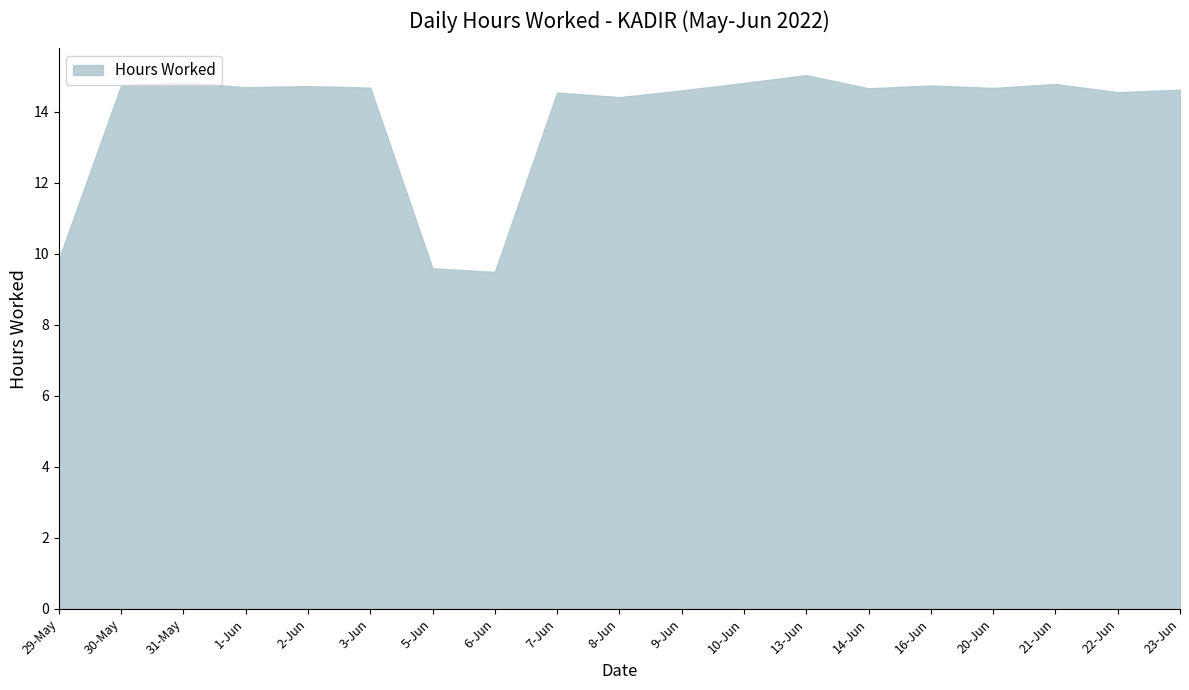

Which category has the highest value across all series?

13-Jun